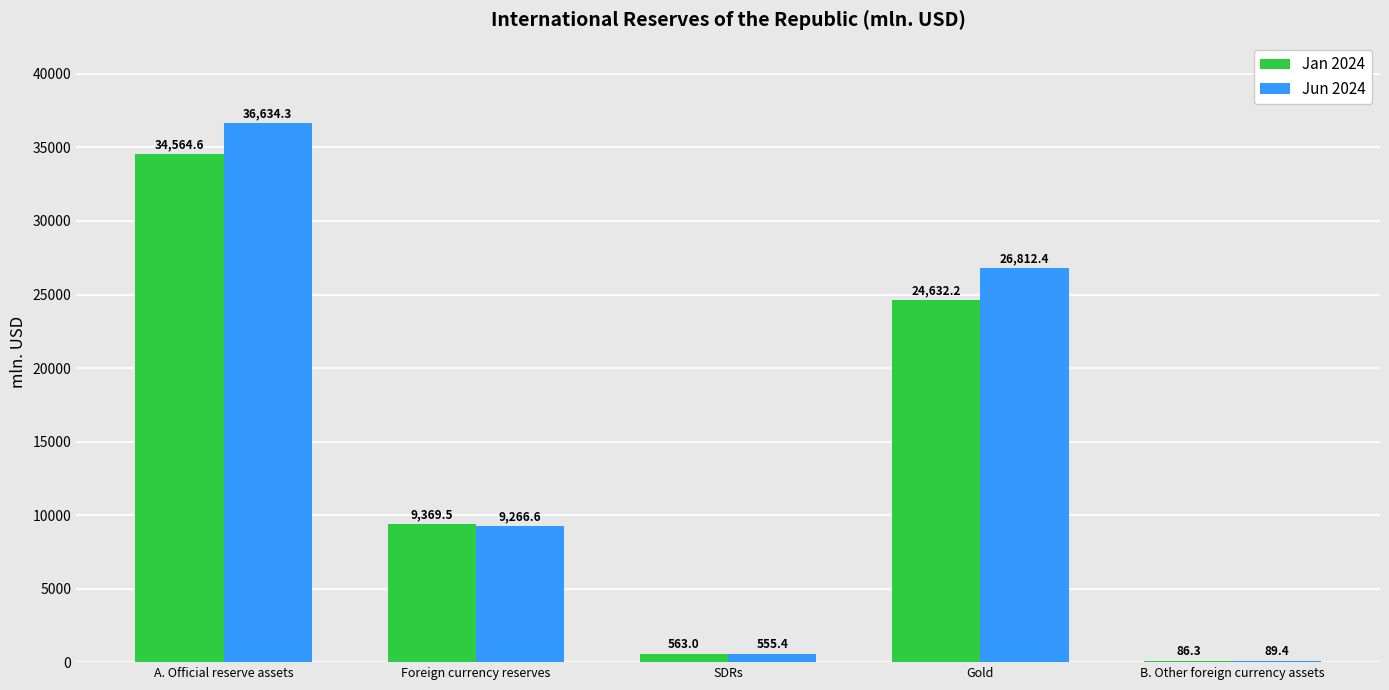

The Jan 2024 series shows 34564.6 at A. Official reserve assets. True or false?

True